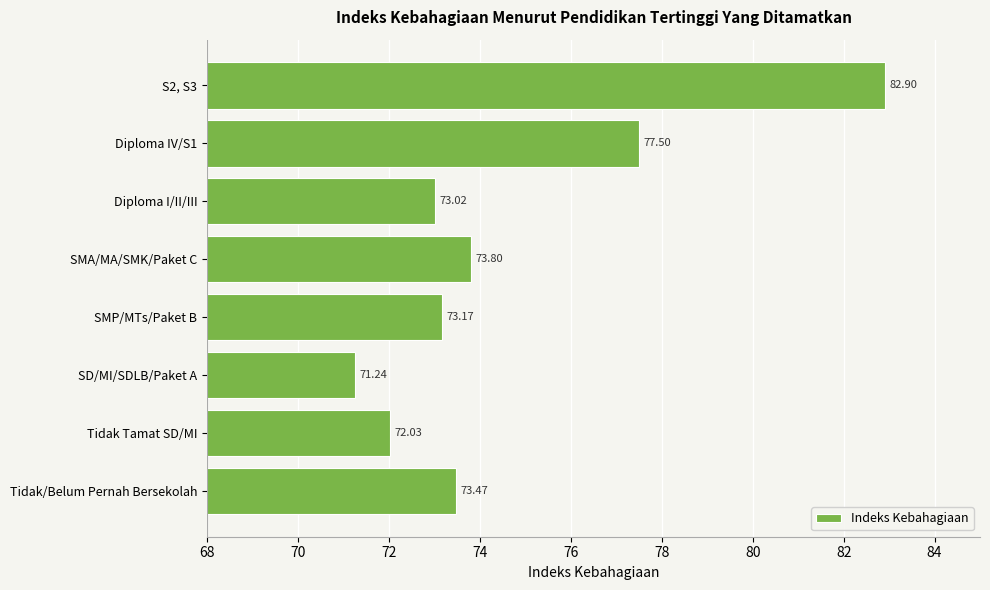

List the labels in order of value, smallest first.

SD/MI/SDLB/Paket A, Tidak Tamat SD/MI, Diploma I/II/III, SMP/MTs/Paket B, Tidak/Belum Pernah Bersekolah, SMA/MA/SMK/Paket C, Diploma IV/S1, S2, S3